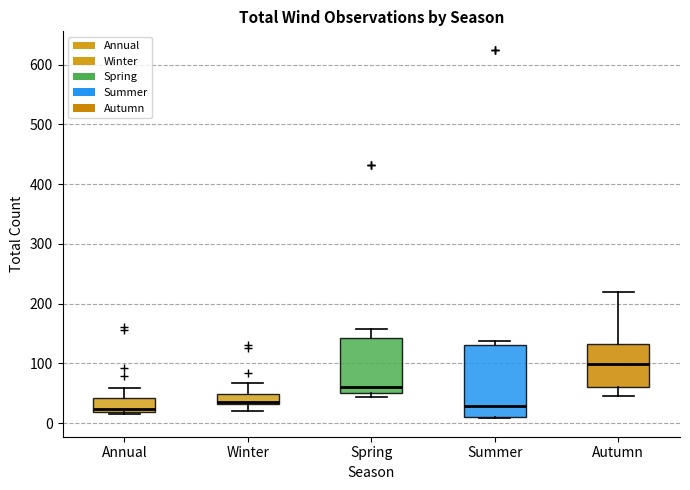

Which box is the tallest, from its lower edge to its upper edge?

Summer